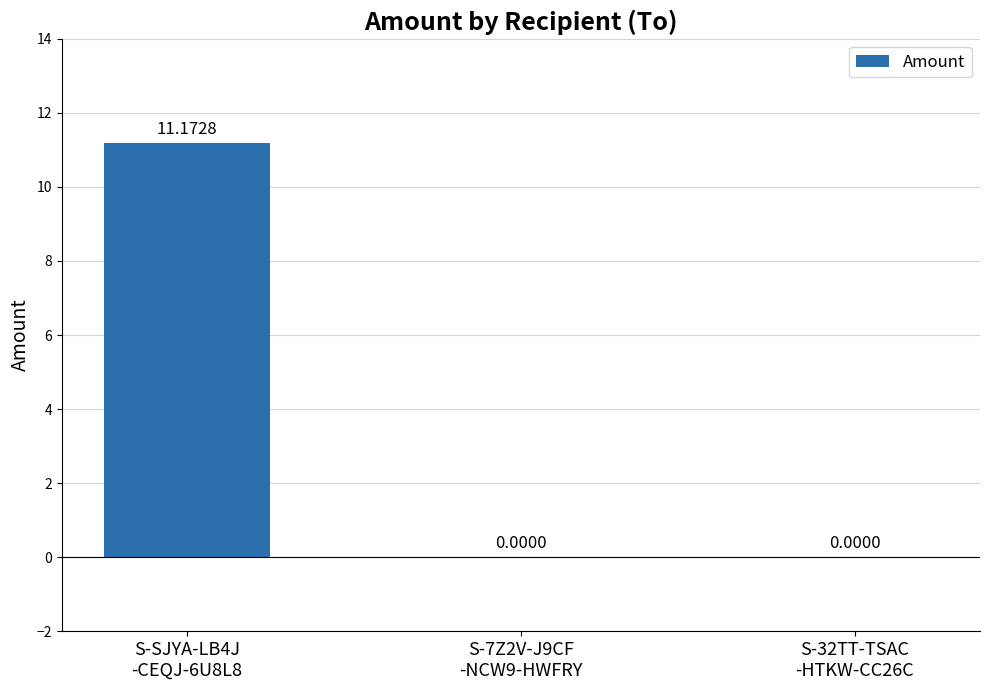

Reading left to right, extract all data points from this chart.

11.2	0.0	0.0